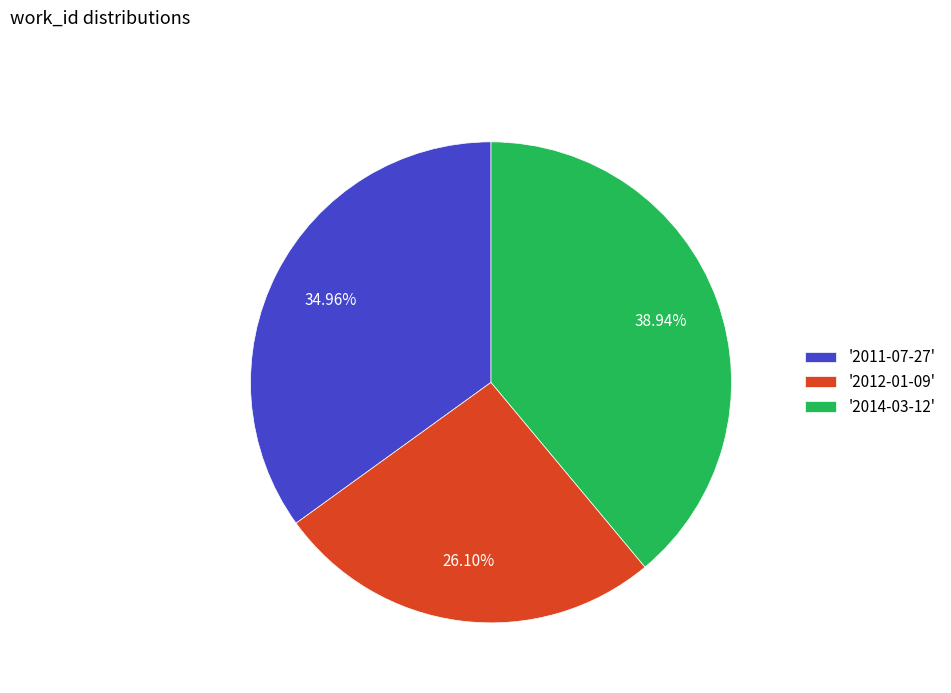

Is the sum of '2014-03-12' and '2012-01-09' greater than half?

Yes